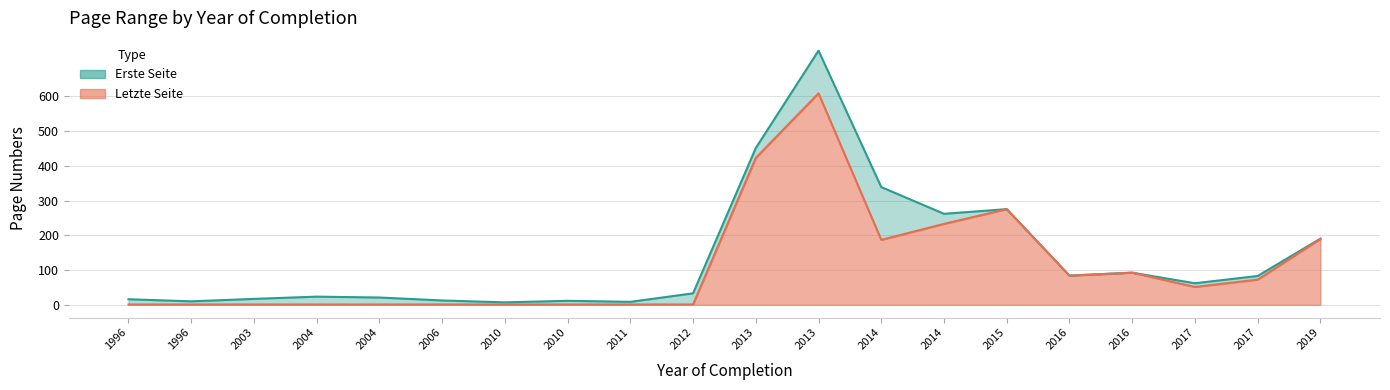

How many intersections are there between Letzte Seite and Erste Seite?

2